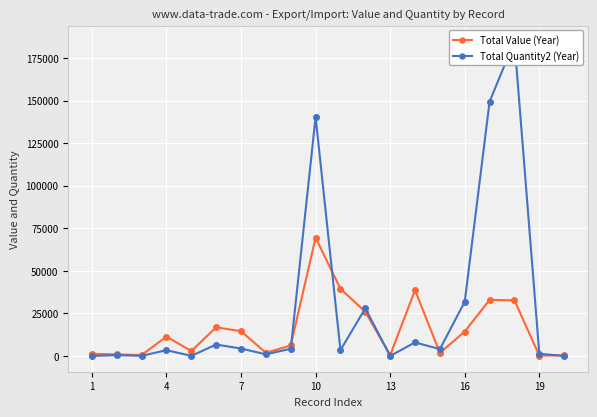

Which series has the largest range (max minus min)?

Total Quantity2 (Year)